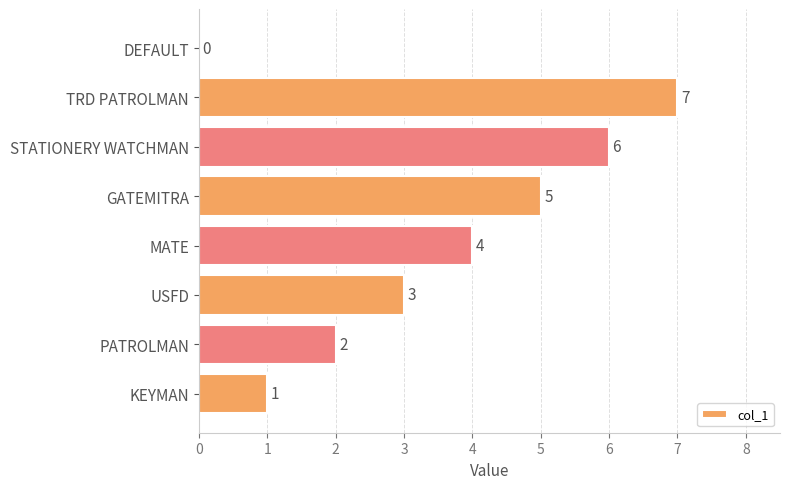

How many positive values are there?

7